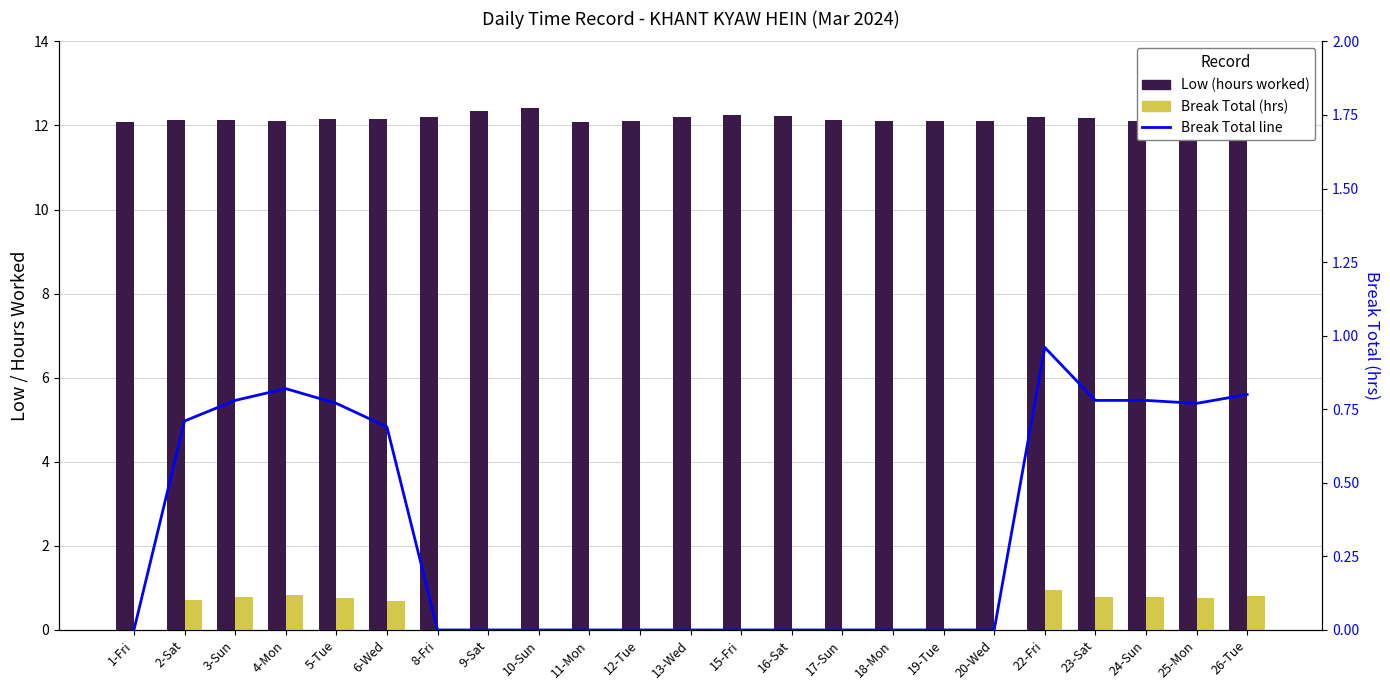

At which category does the chart reach its minimum across all series?

1-Fri